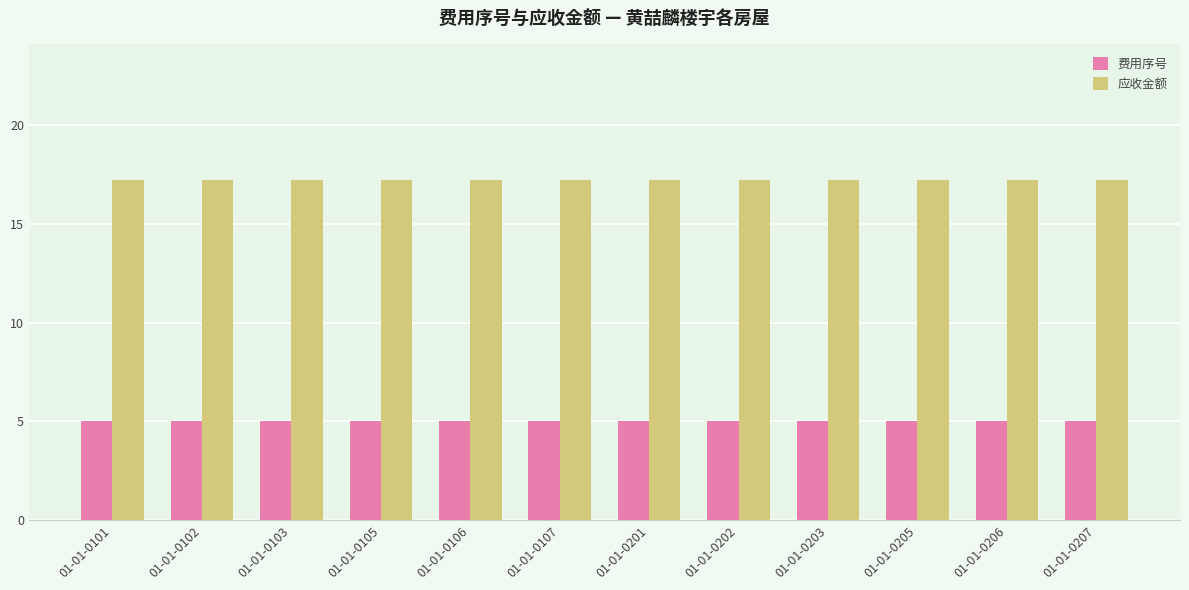

What is the value of the 费用序号 bar at the 7th from the left?

5.0